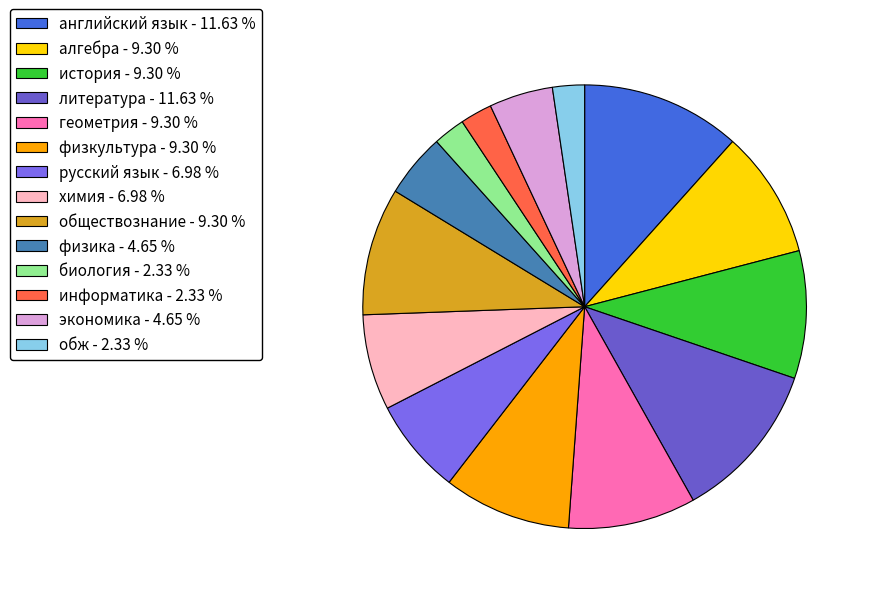

What is the change in value from русский язык to информатика?

-2